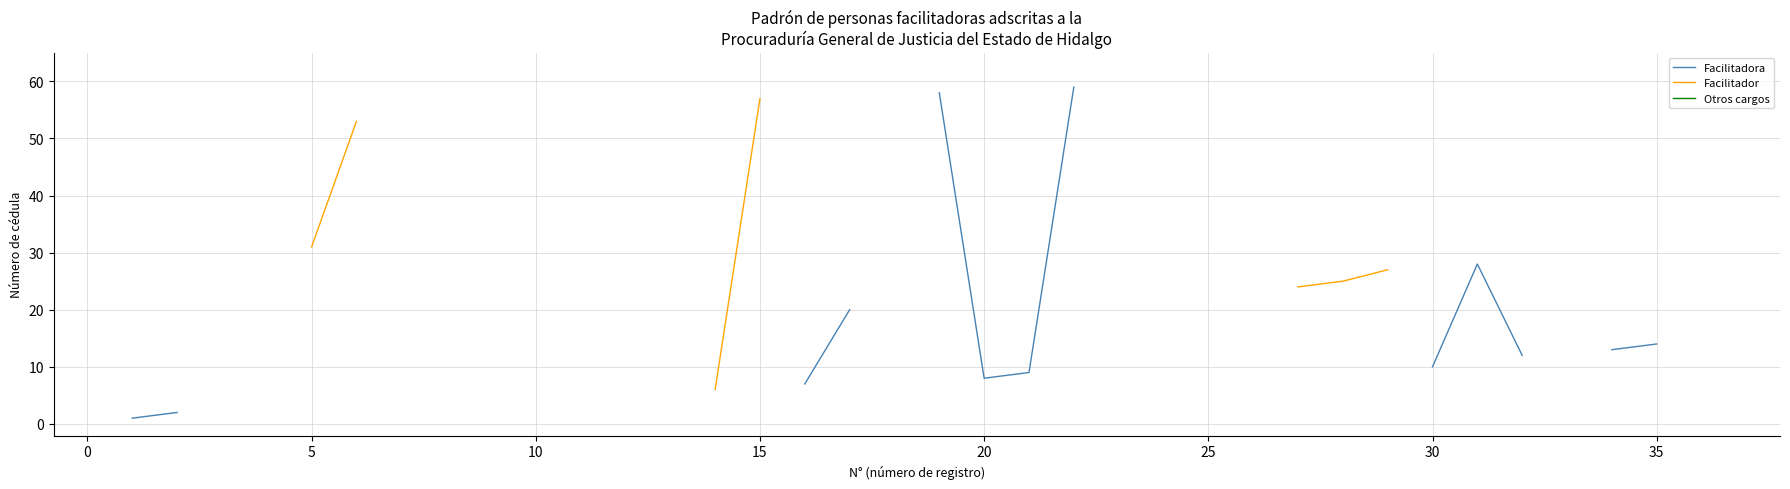

Count the number of categories in the chart.

36